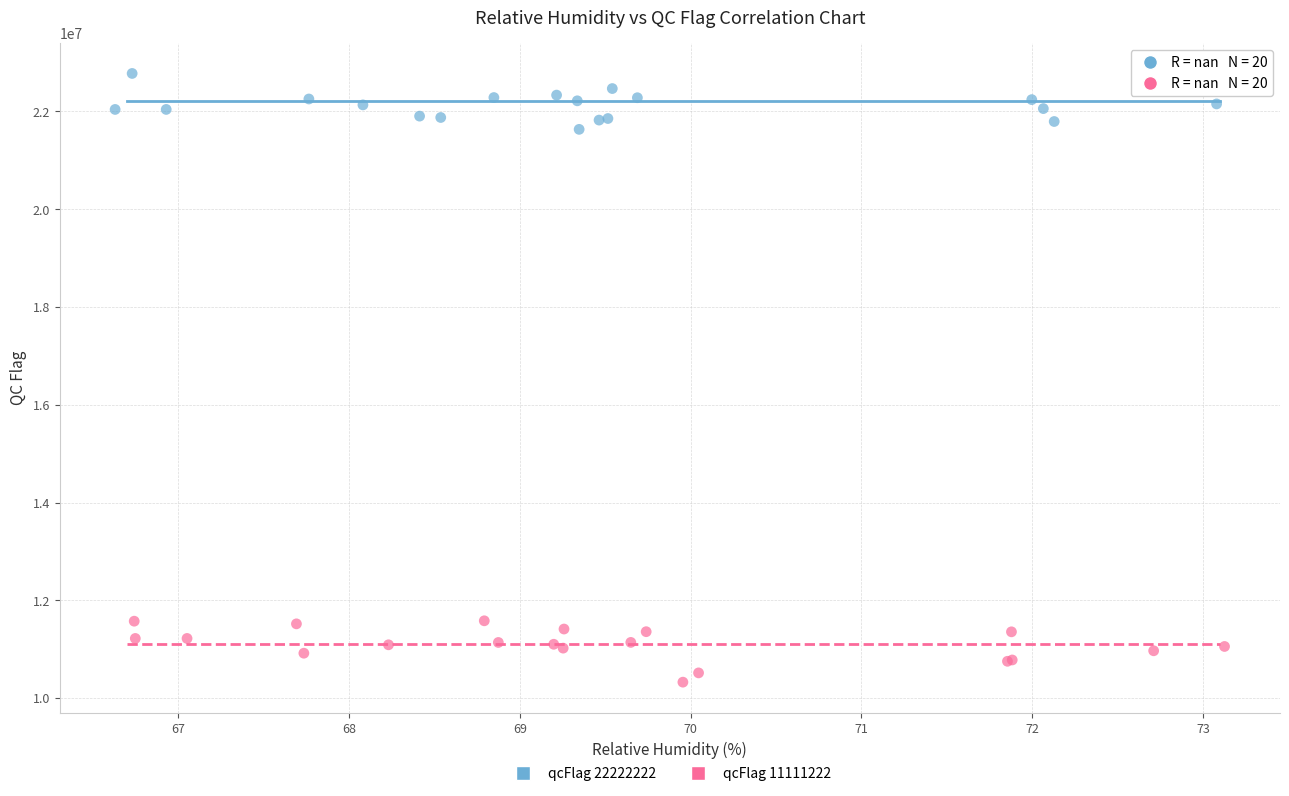

Which series contains the highest Y value?

qcFlag 22222222